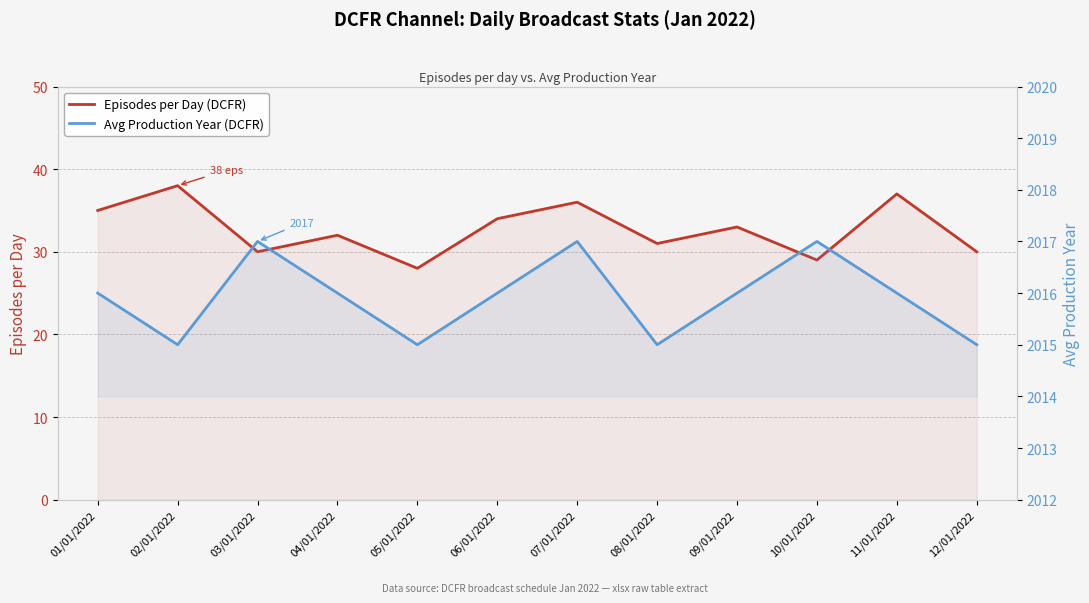

How many lines are shown in the chart?

2